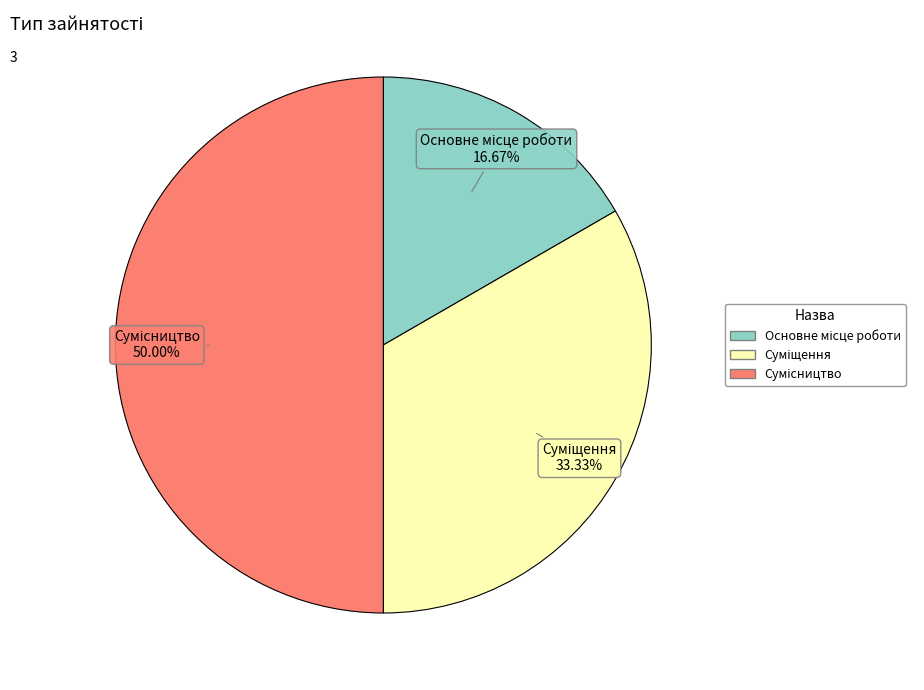

Count the number of slices in the pie.

3